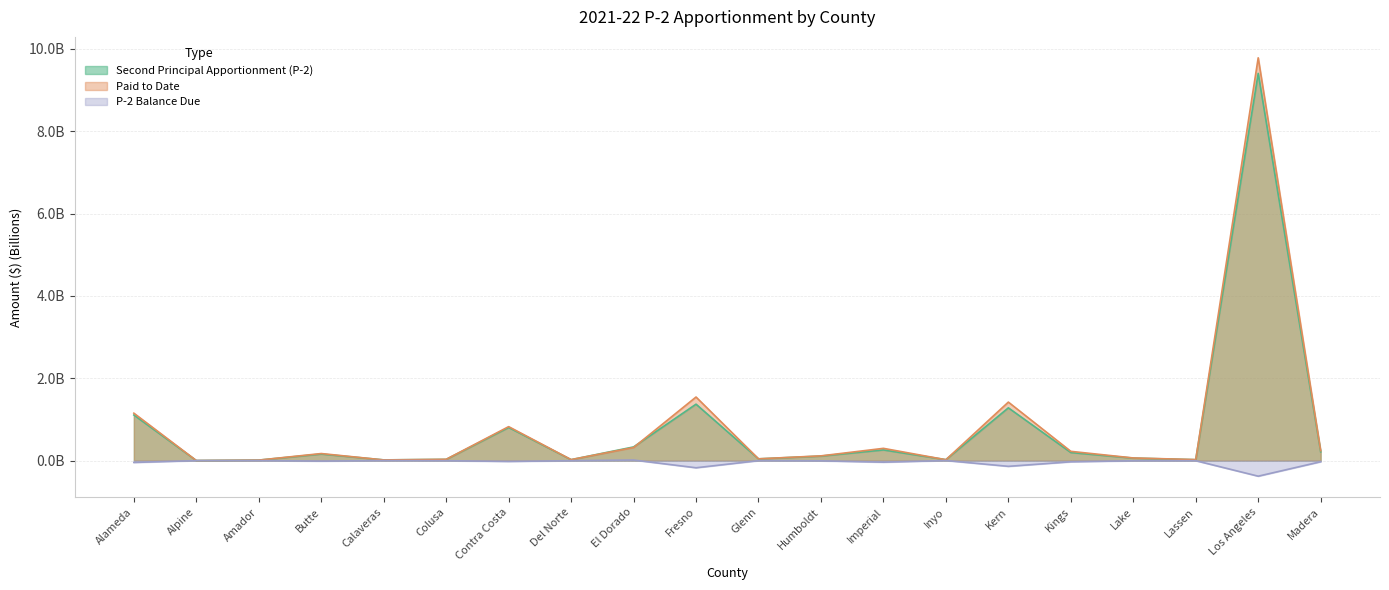

Which series has the largest range (max minus min)?

Paid to Date